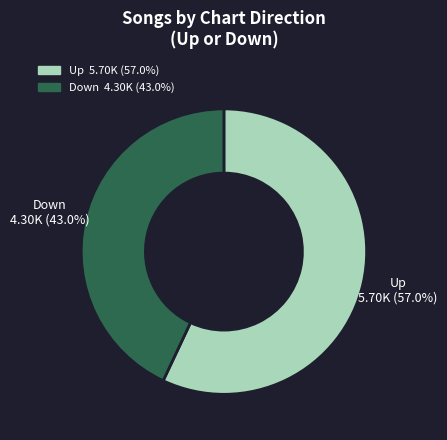

Does any single category account for the majority?

Yes